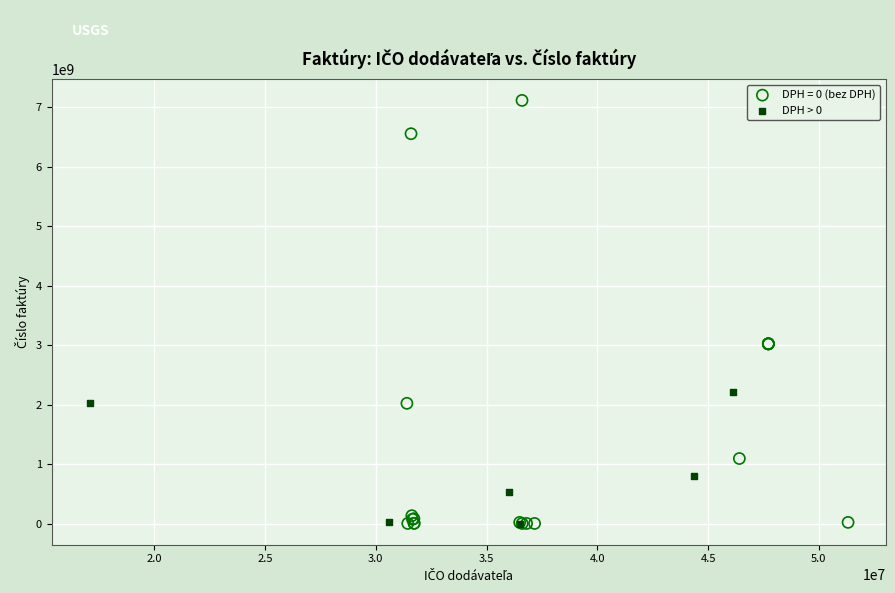

Which series reaches the maximum Y coordinate?

DPH = 0 (bez DPH)